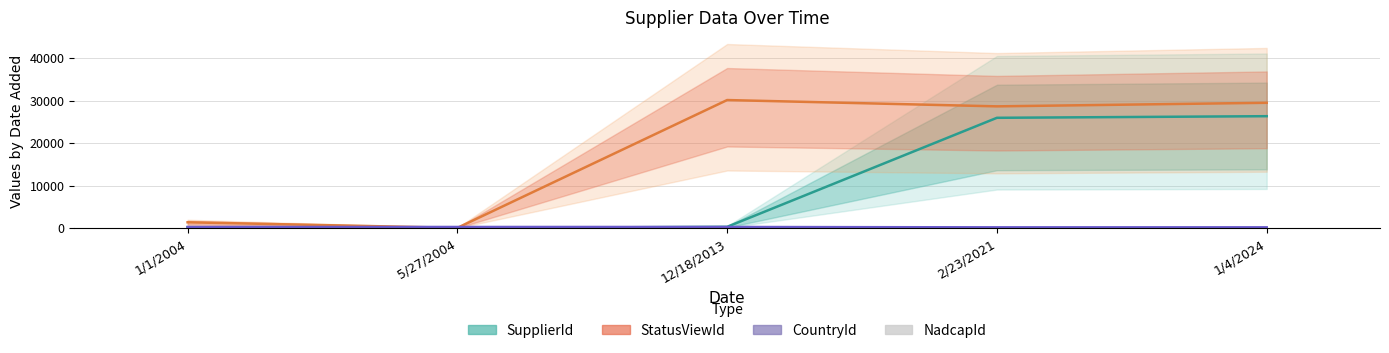

Reading right to left, extract all data points from this chart.

SupplierId: 1/4/2024=26343	2/23/2021=25963	12/18/2013=307	5/27/2004=26	1/1/2004=217
StatusViewId: 1/4/2024=29497	2/23/2021=28657	12/18/2013=30141	5/27/2004=62	1/1/2004=1373
CountryId: 1/4/2024=185	2/23/2021=185	12/18/2013=268	5/27/2004=268	1/1/2004=268
NadcapId: 1/4/2024=7	2/23/2021=7	12/18/2013=7	5/27/2004=7	1/1/2004=7